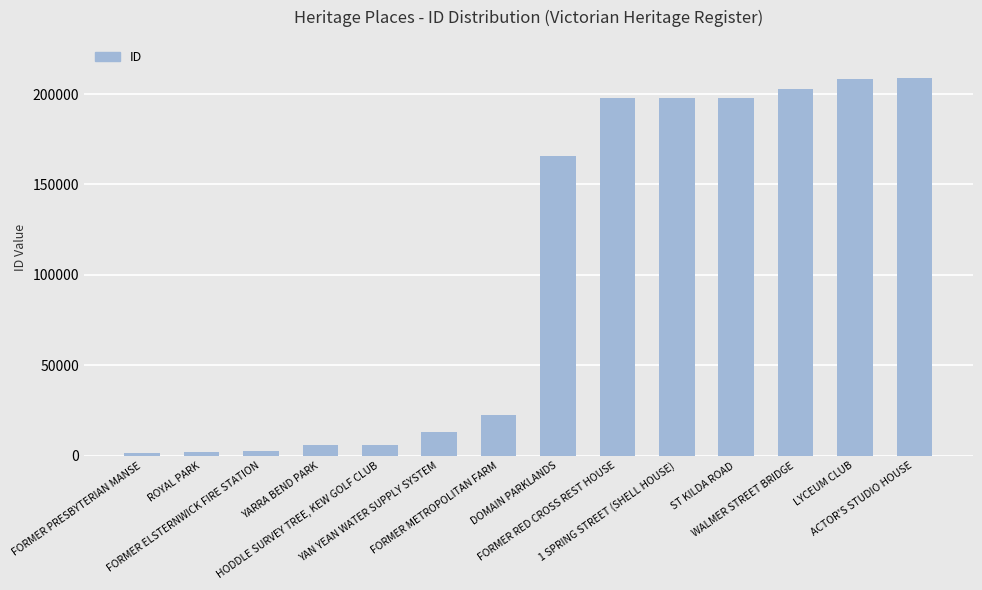

The value at FORMER METROPOLITAN FARM is 22732. True or false?

True